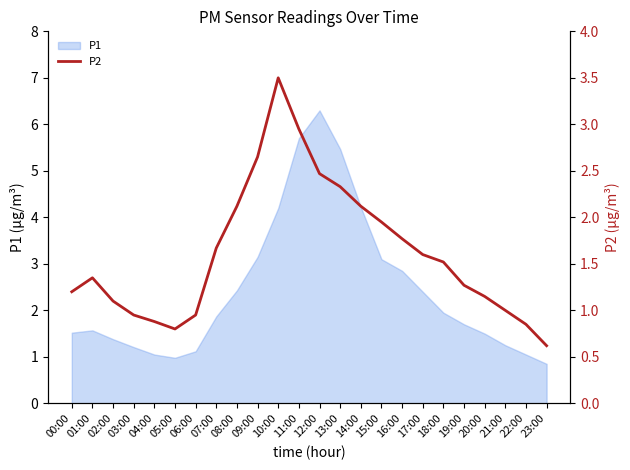

Which category has the lowest value across all series?

23:00